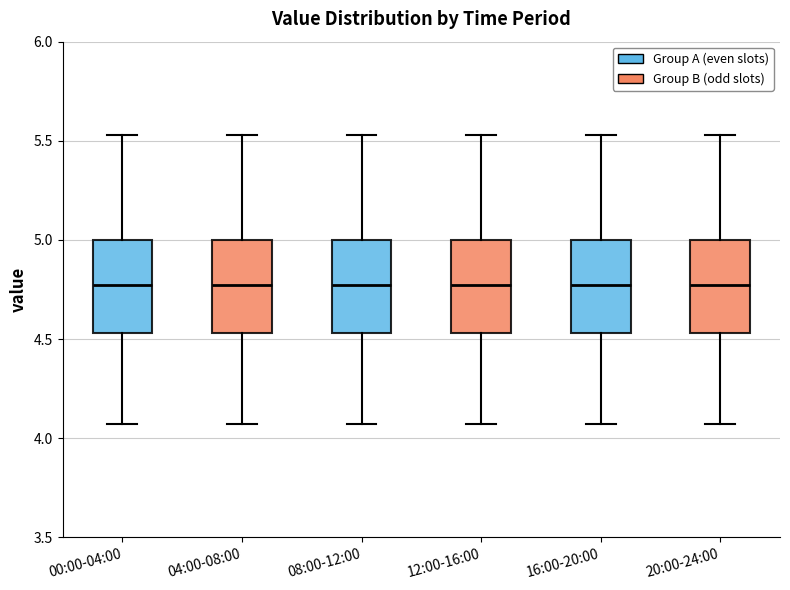

Reading left to right, transcribe this box plot: for each box, give where its median line is, the range the box spans, and where its two whiskers end, as read against the y-axis. The values are not printed on the chart, so give them approximately, as read against the axis.

00:00-04:00: median 4.80, box 4.55 to 5.00, whiskers 4.05 to 5.55
04:00-08:00: median 4.80, box 4.55 to 5.00, whiskers 4.05 to 5.55
08:00-12:00: median 4.80, box 4.55 to 5.00, whiskers 4.05 to 5.55
12:00-16:00: median 4.80, box 4.55 to 5.00, whiskers 4.05 to 5.55
16:00-20:00: median 4.80, box 4.55 to 5.00, whiskers 4.05 to 5.55
20:00-24:00: median 4.80, box 4.55 to 5.00, whiskers 4.05 to 5.55